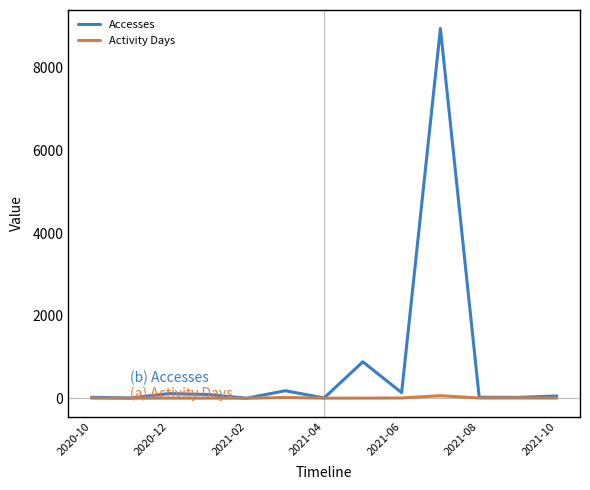

What is the minimum value for Accesses?

2